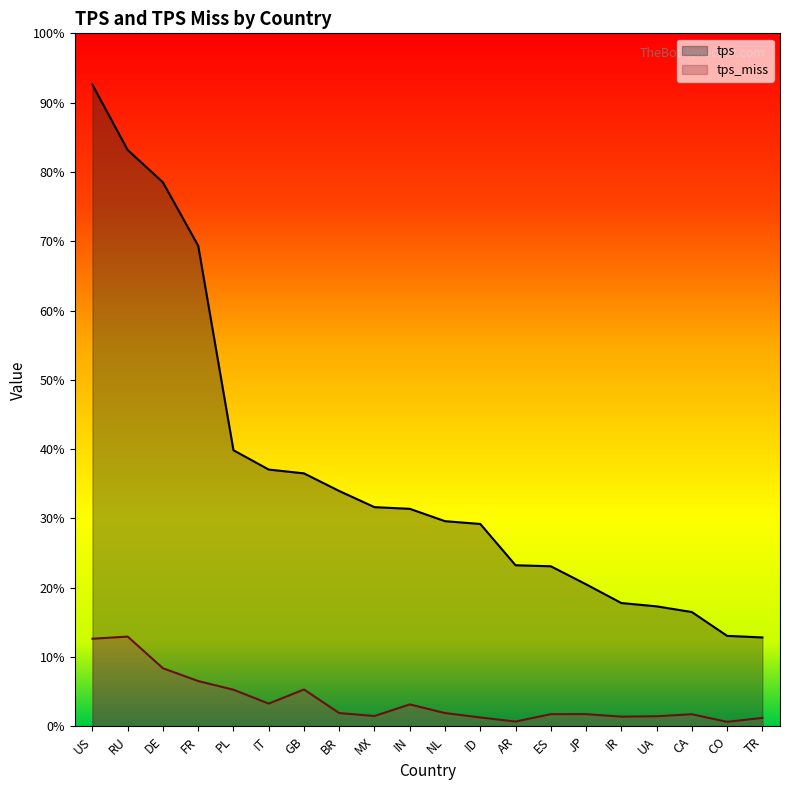

True or false: tps_miss has a value of 6.1 at IR.

False